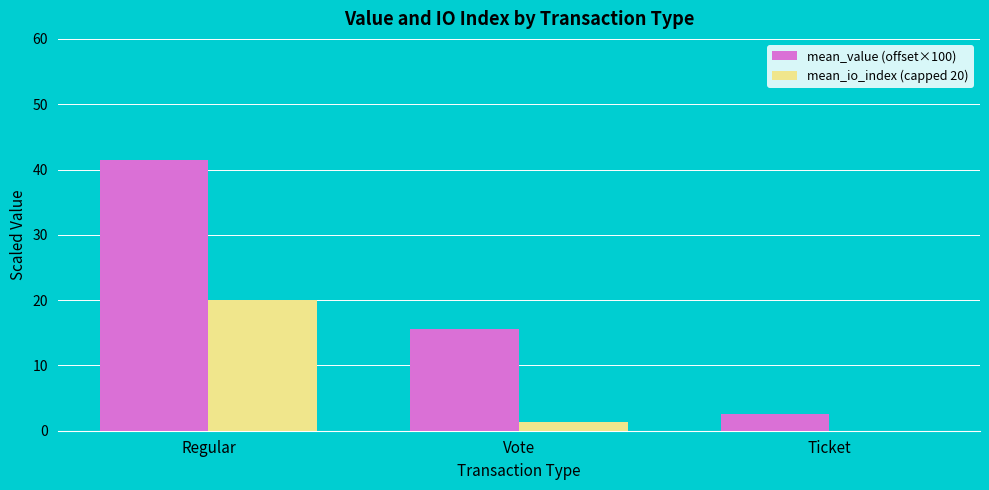

Which series changed the most between Regular and Ticket?

mean_value (offset×100)